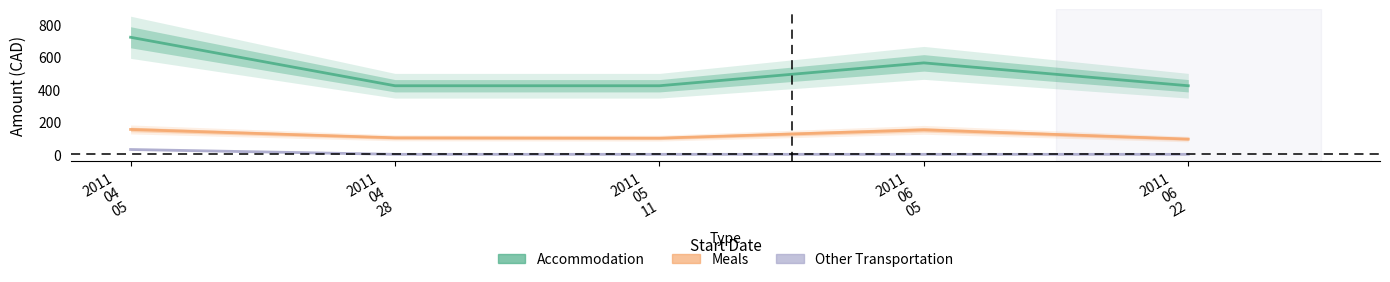

Which has a higher value, 2011
06
05 or 2011
06
22?

2011
06
05